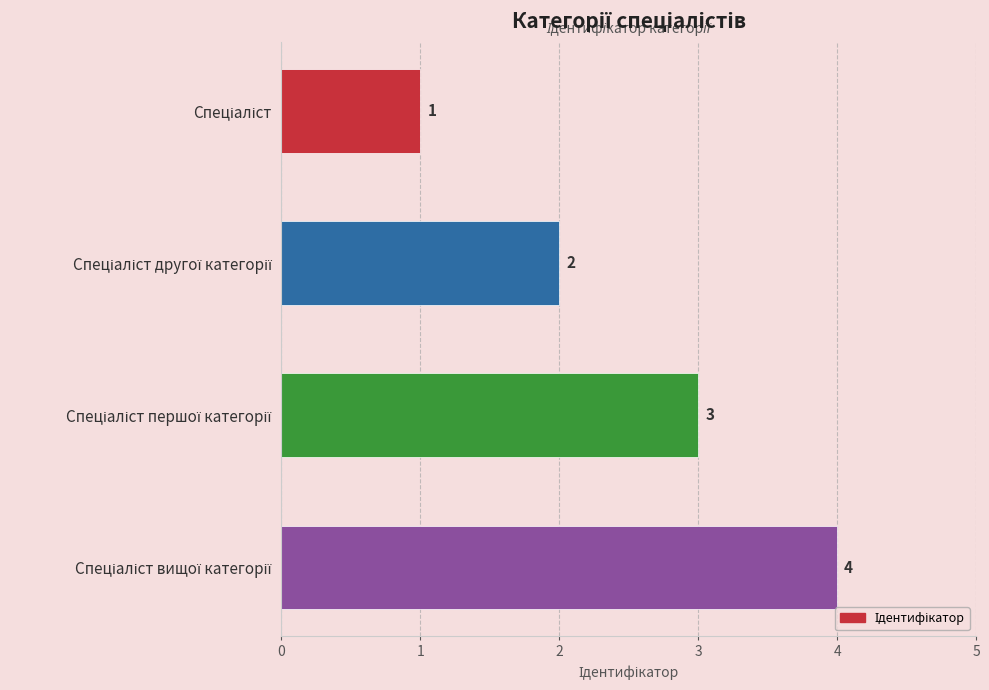

What is the greatest value displayed?

4